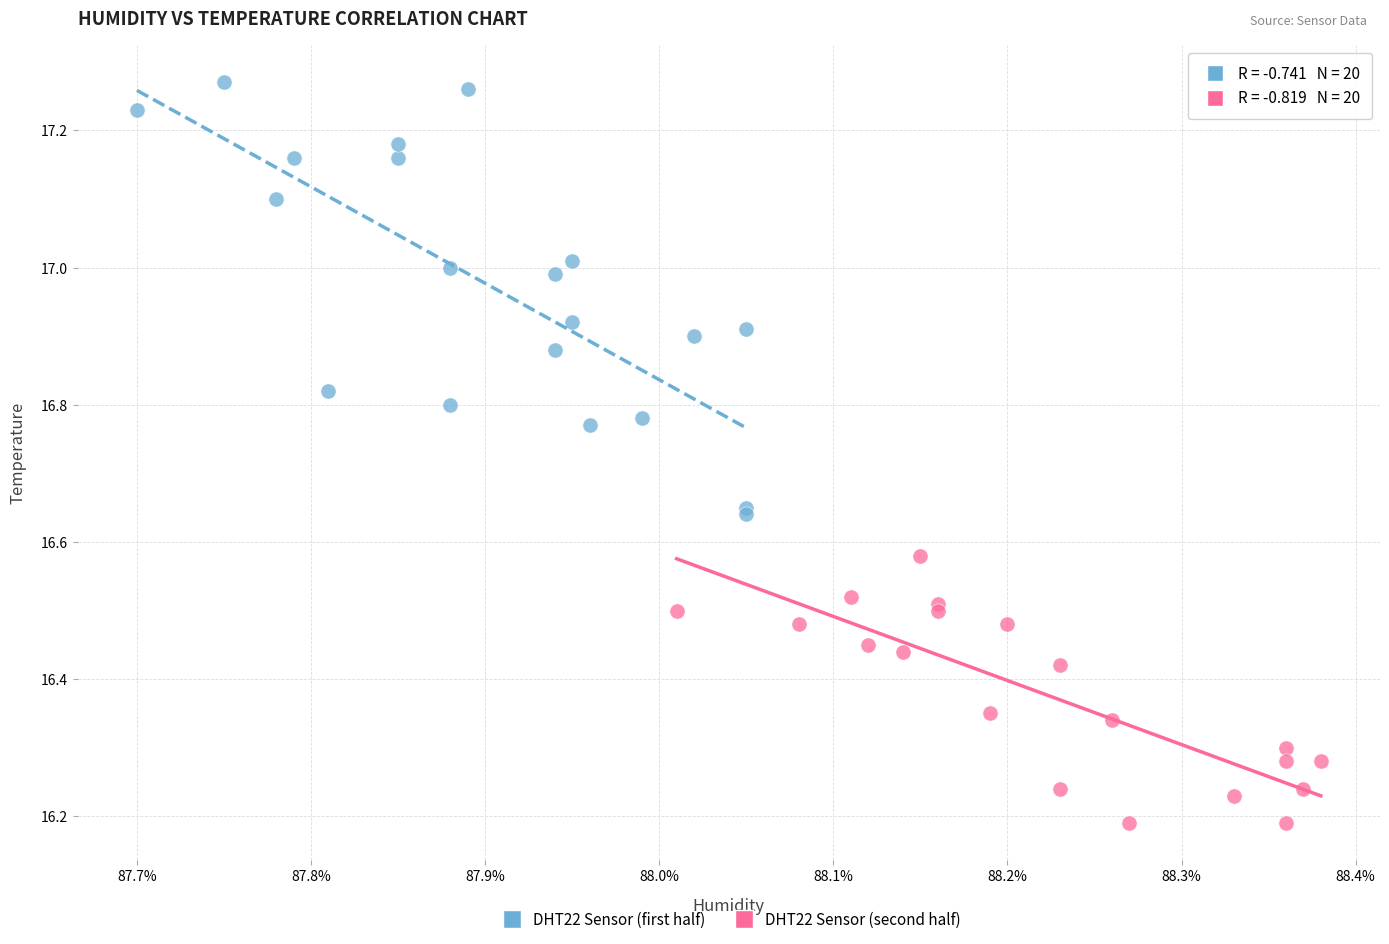

Which series has the widest spread of Y values?

DHT22 Sensor (first half)